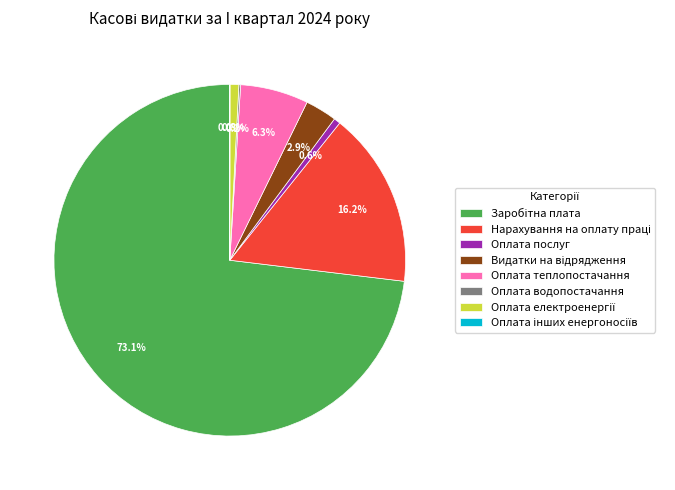

Is there any slice that represents more than half of the pie?

Yes